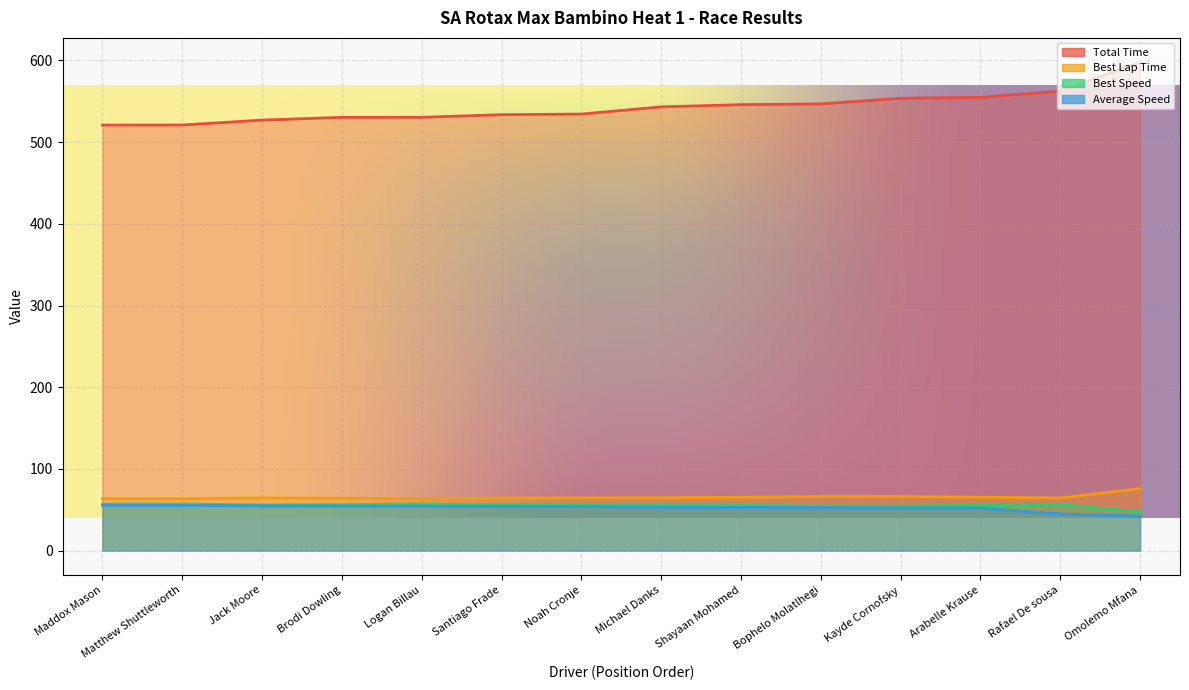

Where is the first local minimum for Best Lap Time?

Matthew Shuttleworth